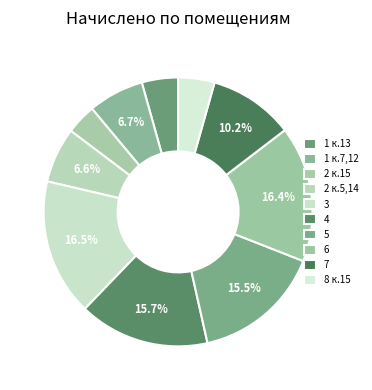

The 7 slice represents 1% of the pie. True or false?

False